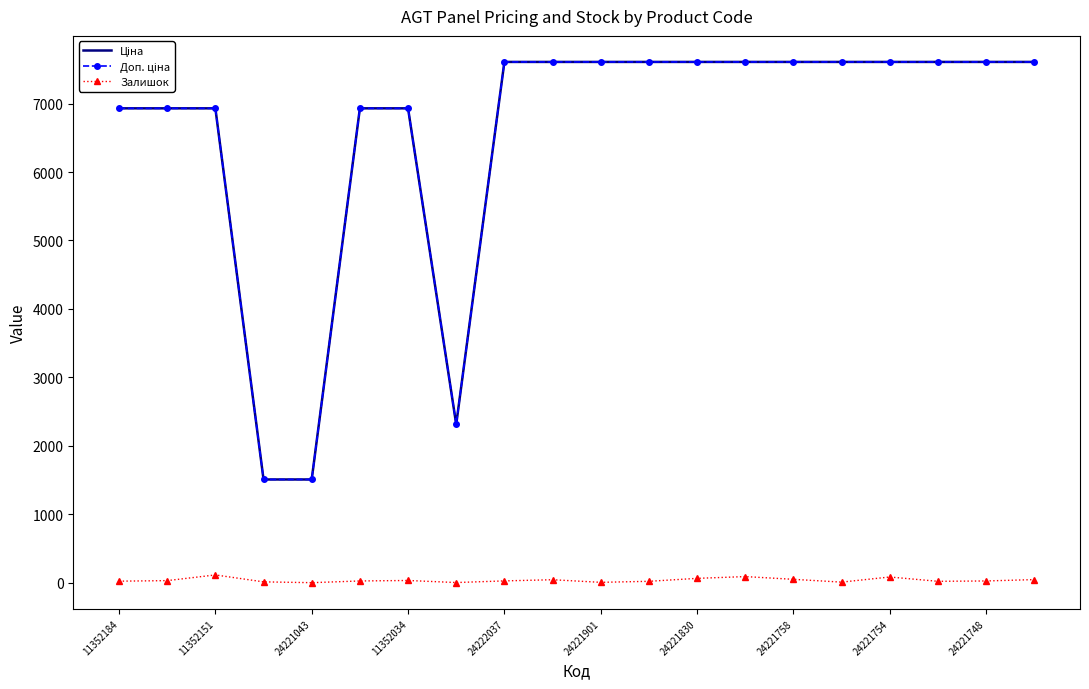

How many series are shown in this chart?

3